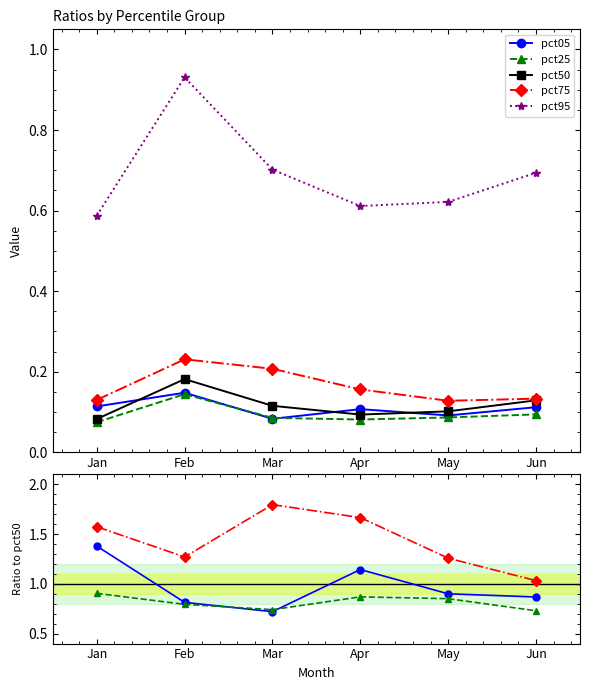

At which label is pct50 closest to 0?

Jan